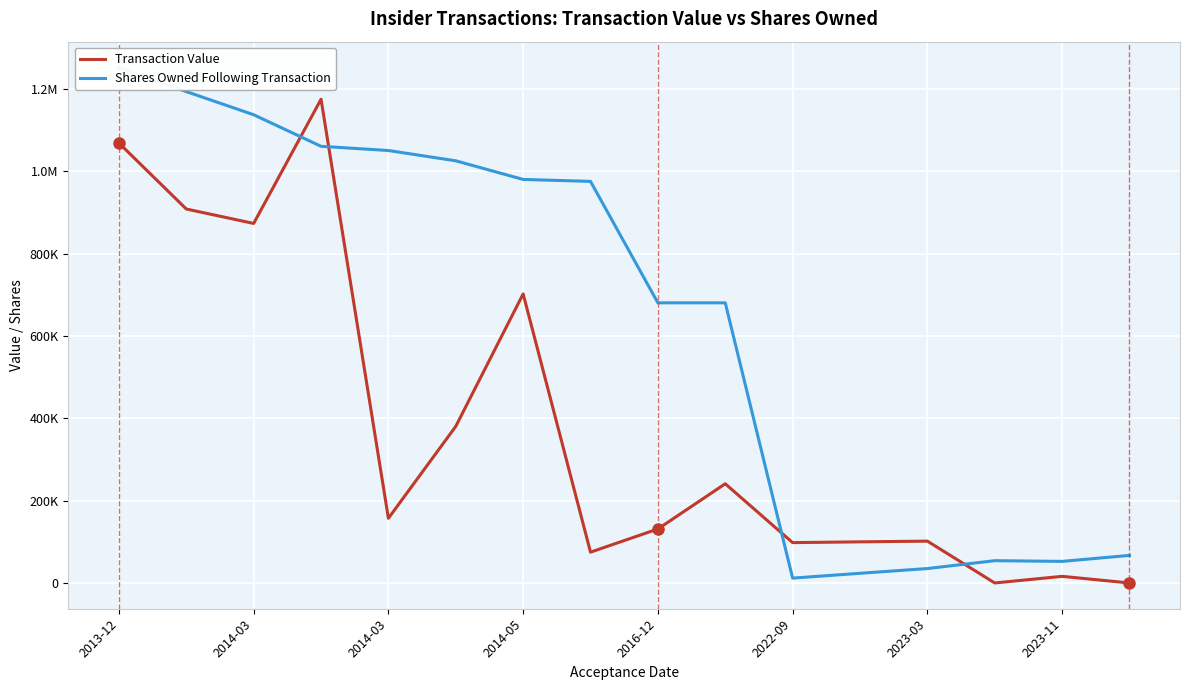

What are all the series names shown in the legend?

Transaction Value, Shares Owned Following Transaction